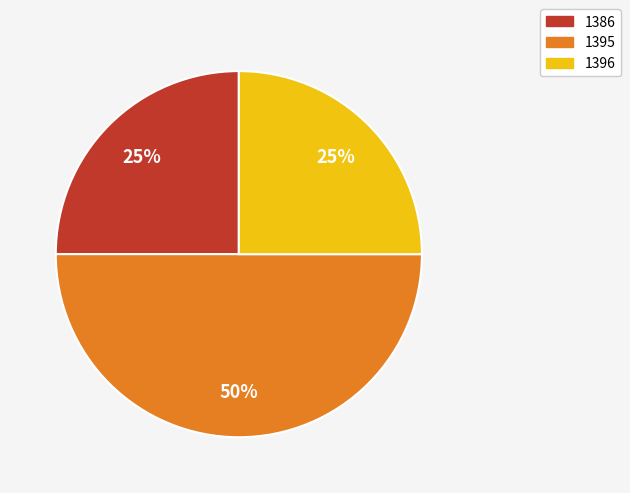

To the nearest percent, what portion does 1386 represent?

25%